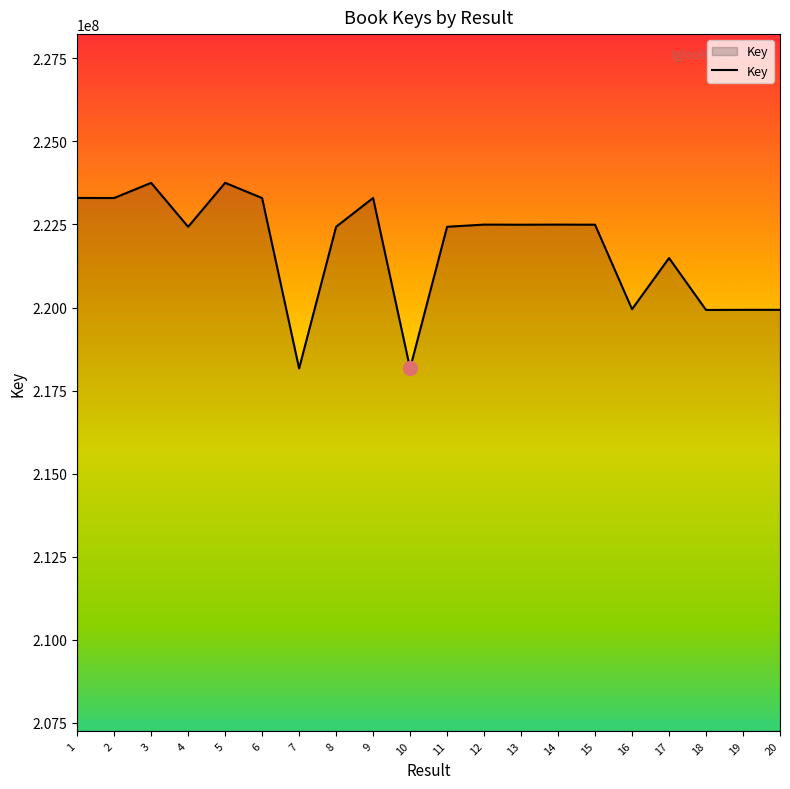

The chart shows a value of 219949984 at 16. True or false?

True